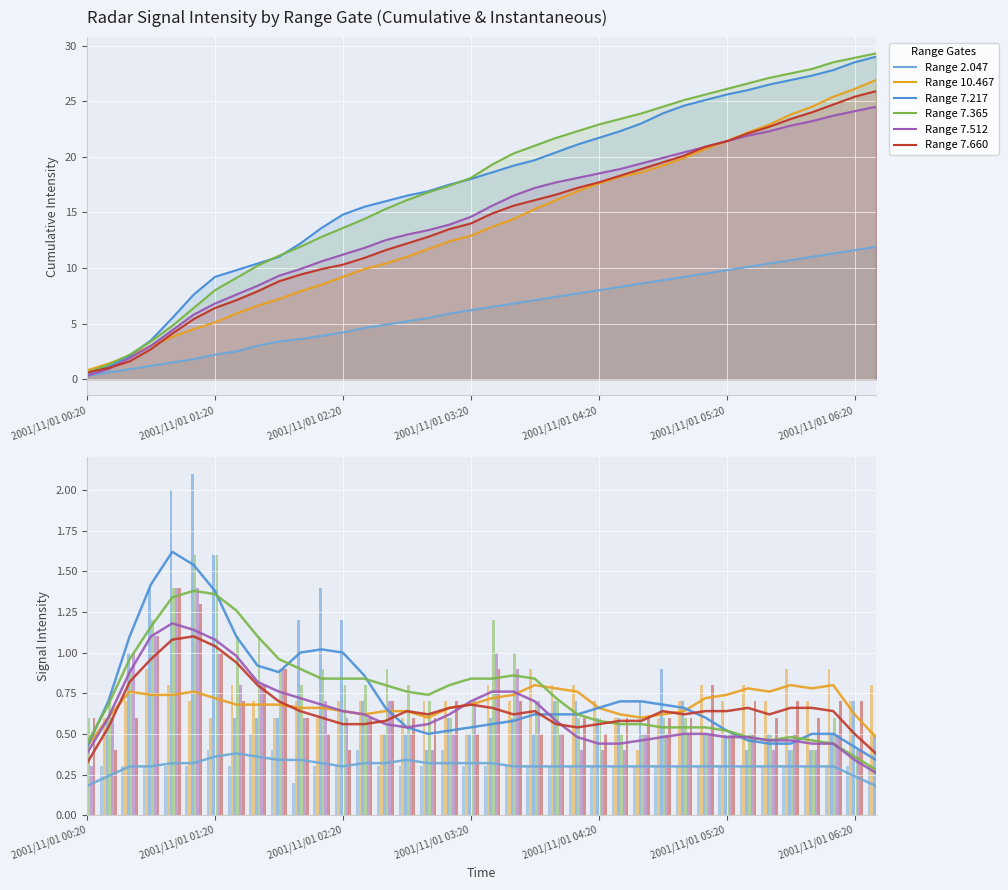

How many groups of bars are there?

38